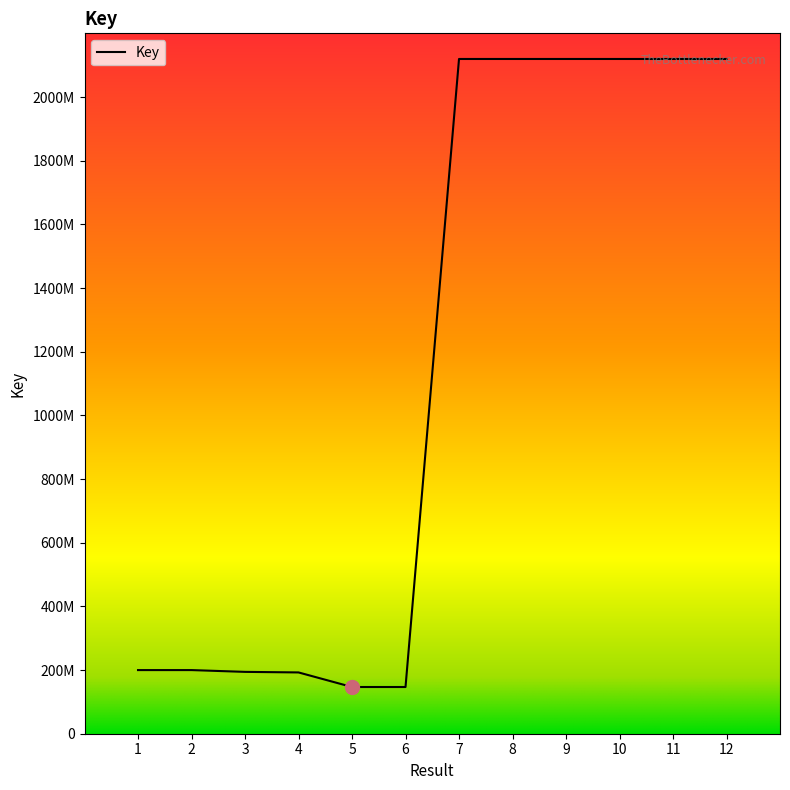

What is the value of the 5th point from the left?

146718783